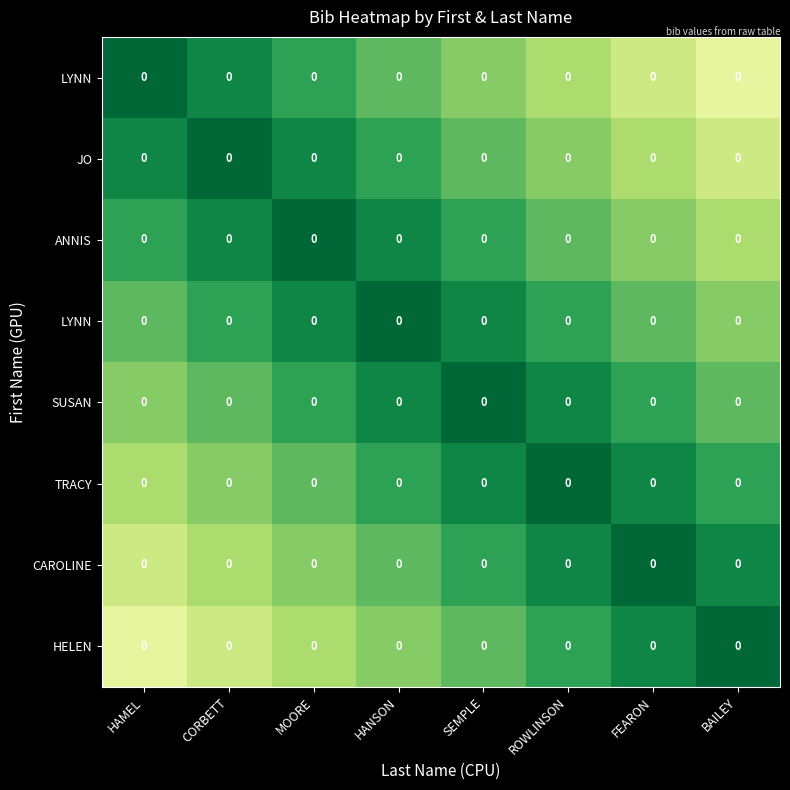

At which category is the sum across all series the highest?

HAMEL